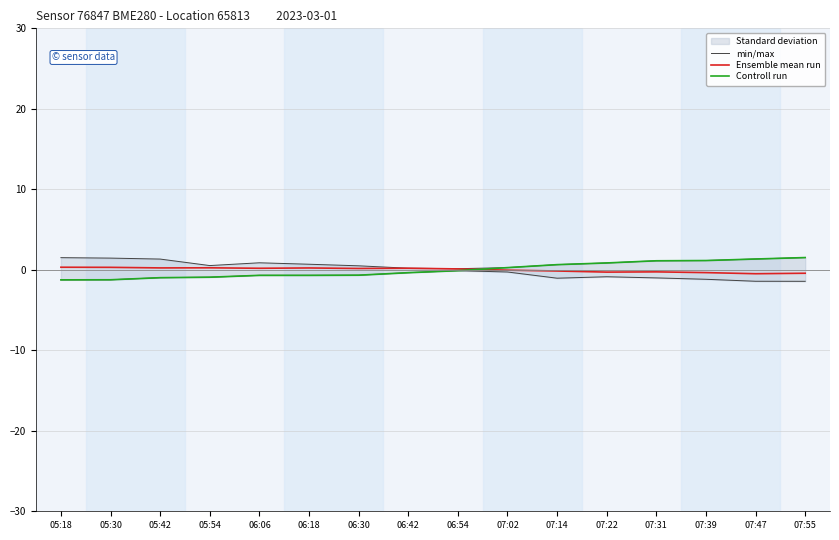

List the series in order of their peak value, lowest first.

Ensemble mean run, min/max, Controll run